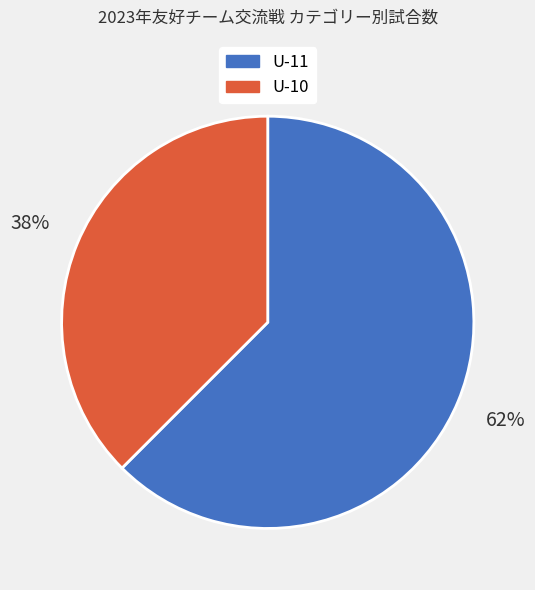

What percentage is the U-10 slice, to the nearest percent?

38%